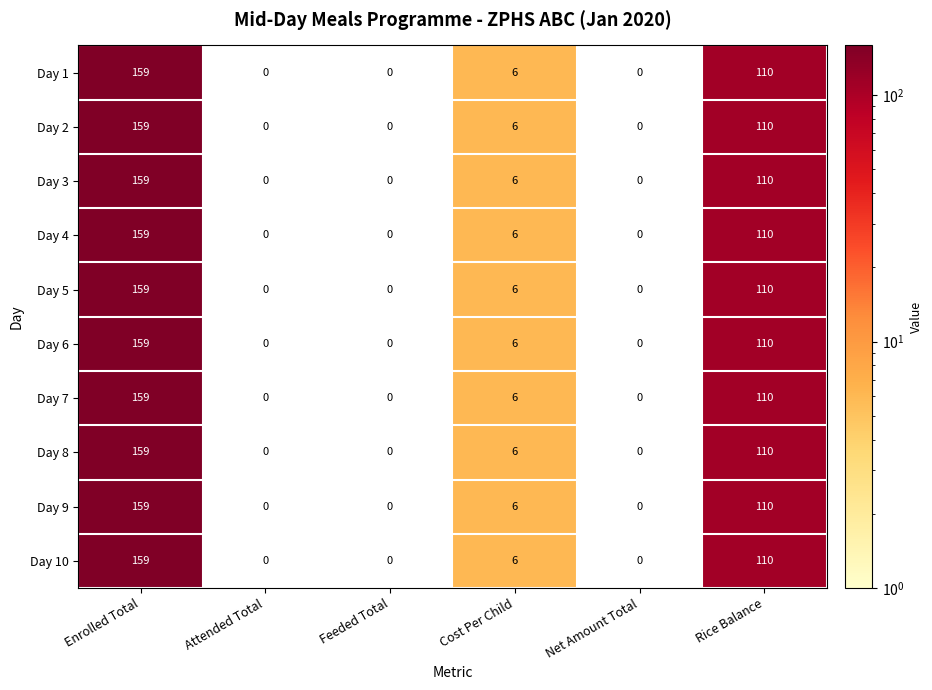

The Day 3 series shows 159 at Enrolled Total. True or false?

True